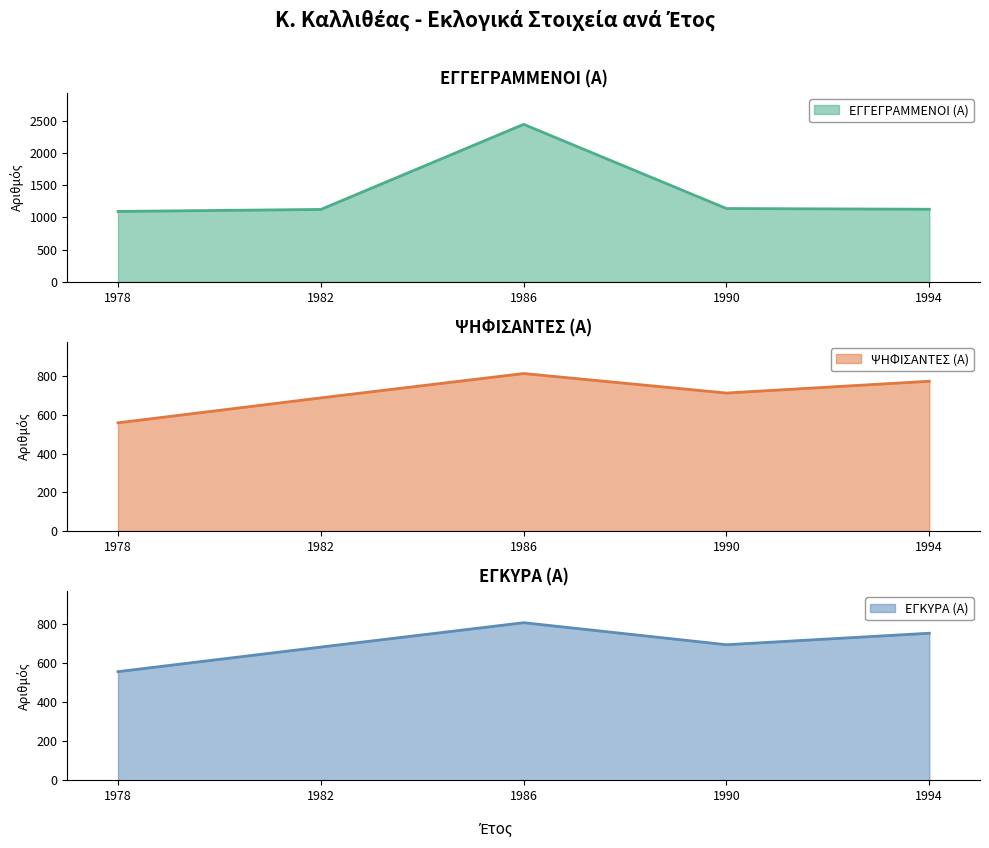

Reading left to right, list all the values displayed in this chart.

ΕΓΓΕΓΡΑΜΜΕΝΟΙ (Α): 1978=1093	1982=1124	1986=2444	1990=1138	1994=1127
ΨΗΦΙΣΑΝΤΕΣ (Α): 1978=560	1982=689	1986=815	1990=714	1994=775
ΕΓΚΥΡΑ (Α): 1978=557	1982=683	1986=808	1990=695	1994=754